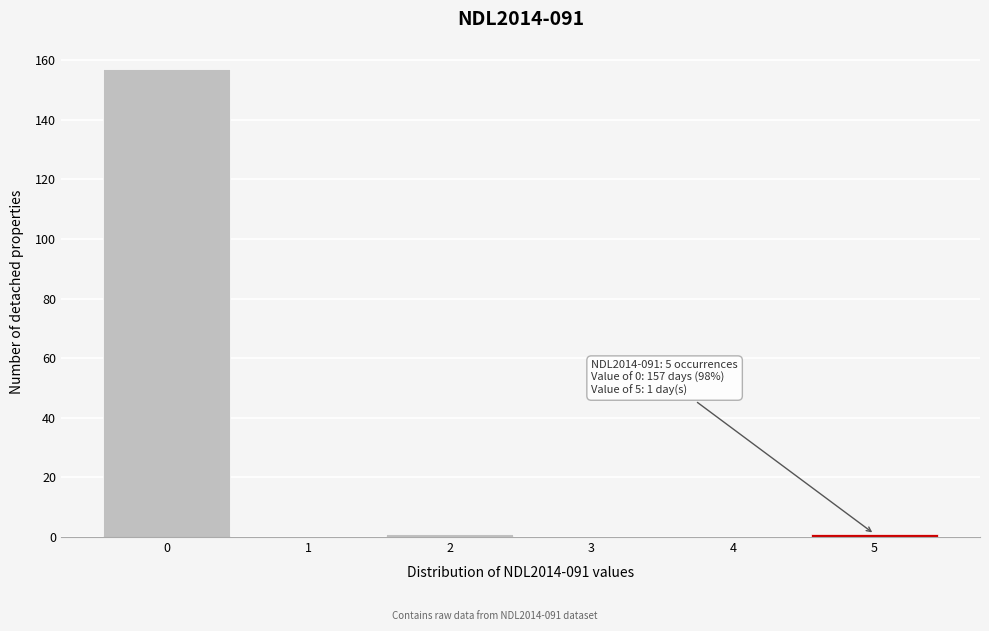

Over which range of the x-axis is the bar tallest?

-0.5 to 0.5